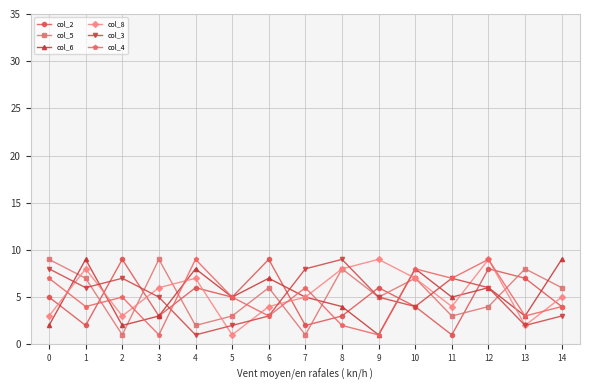

True or false: col_8 and col_4 intersect in this chart.

True